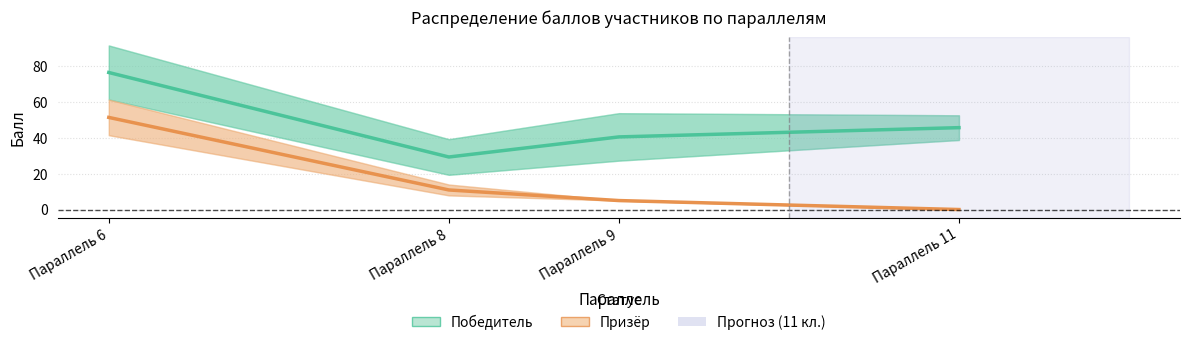

Rank the categories by Призёр value from lowest to highest.

Параллель 11, Параллель 9, Параллель 8, Параллель 6